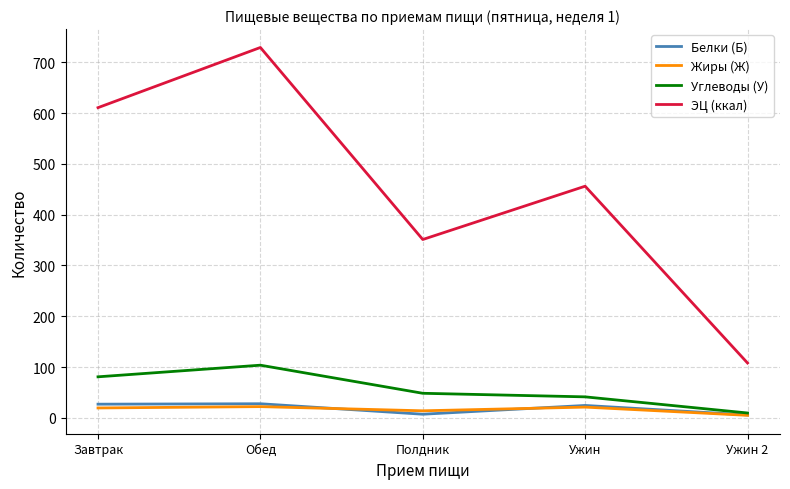

True or false: ЭЦ (ккал) and Углеводы (У) cross at least once.

False